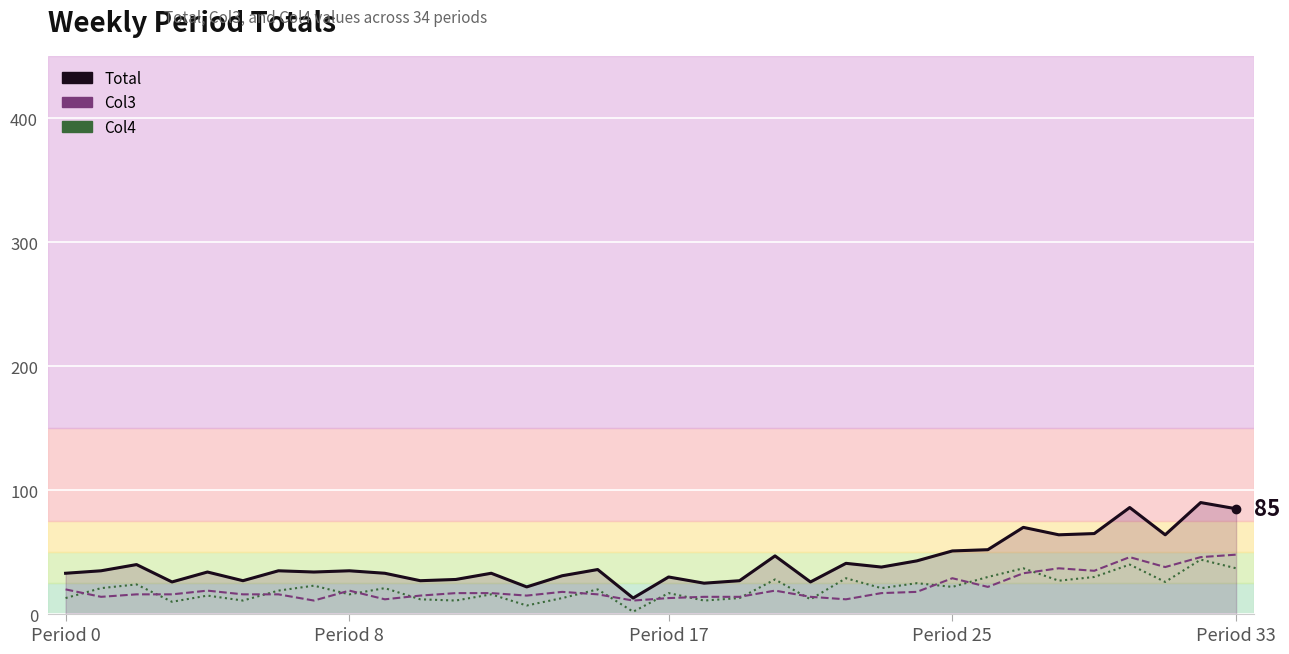

Which series has the largest total across all categories?

Total